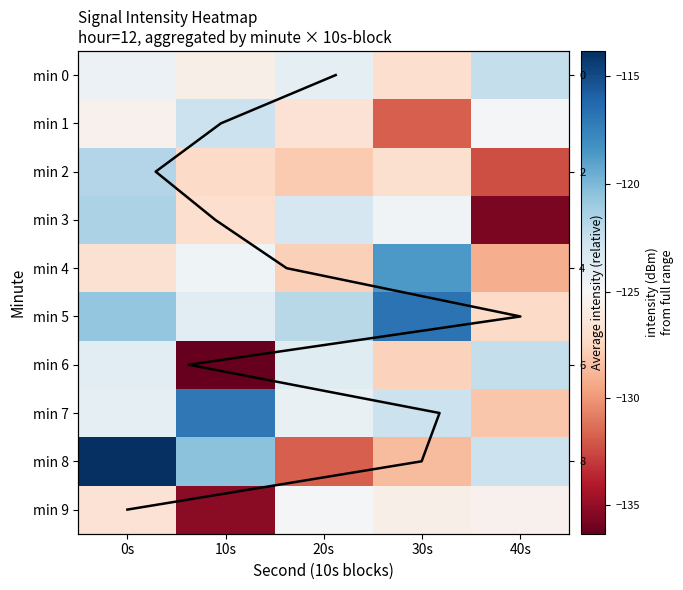

What is the sum of the 7 values at 20s and 0s?

-248.2